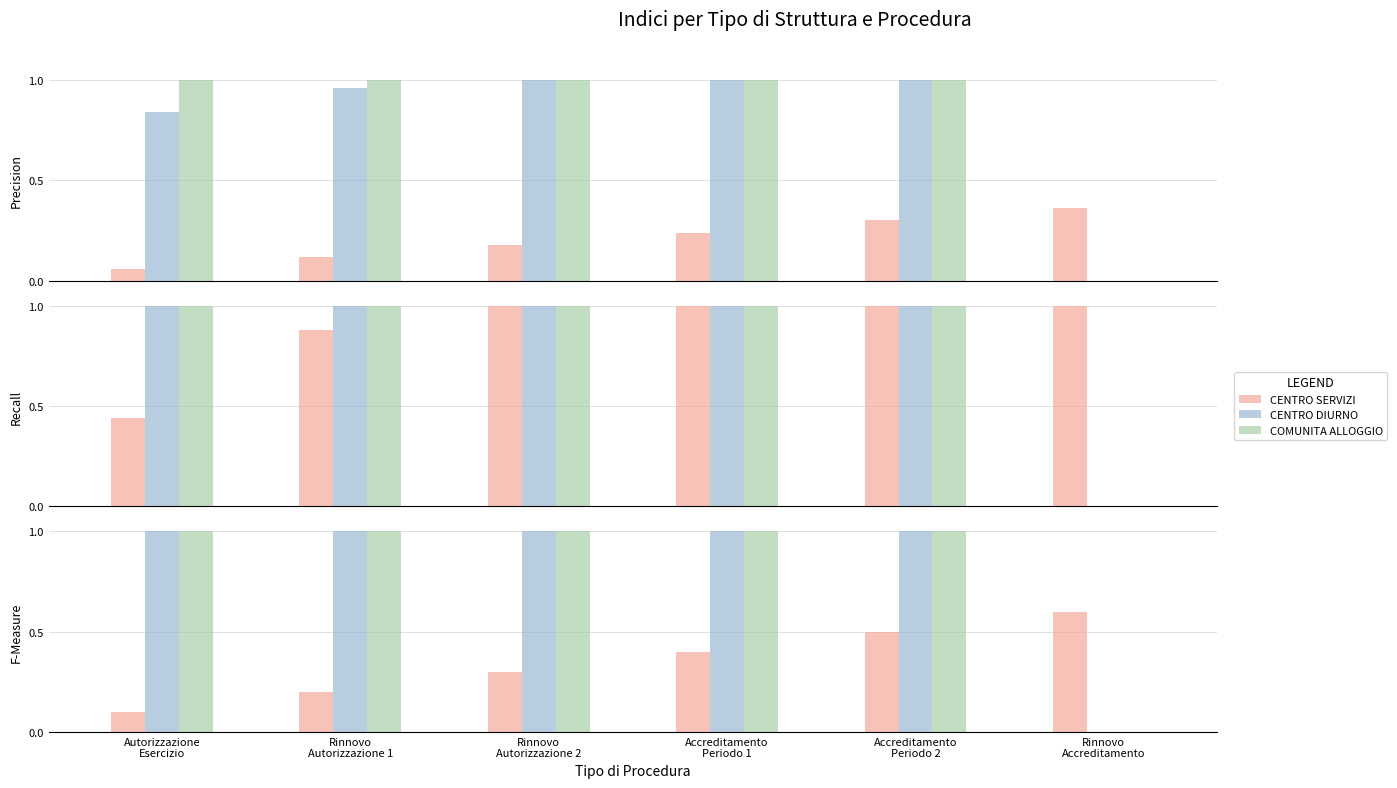

Rank the series by their average value, from highest to lowest.

COMUNITA ALLOGGIO, CENTRO DIURNO, CENTRO SERVIZI